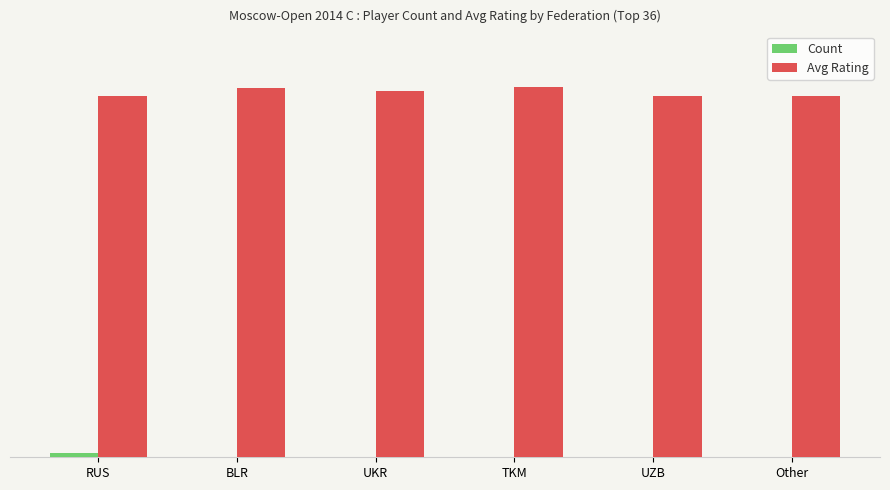

At which category is the sum across all series the highest?

TKM